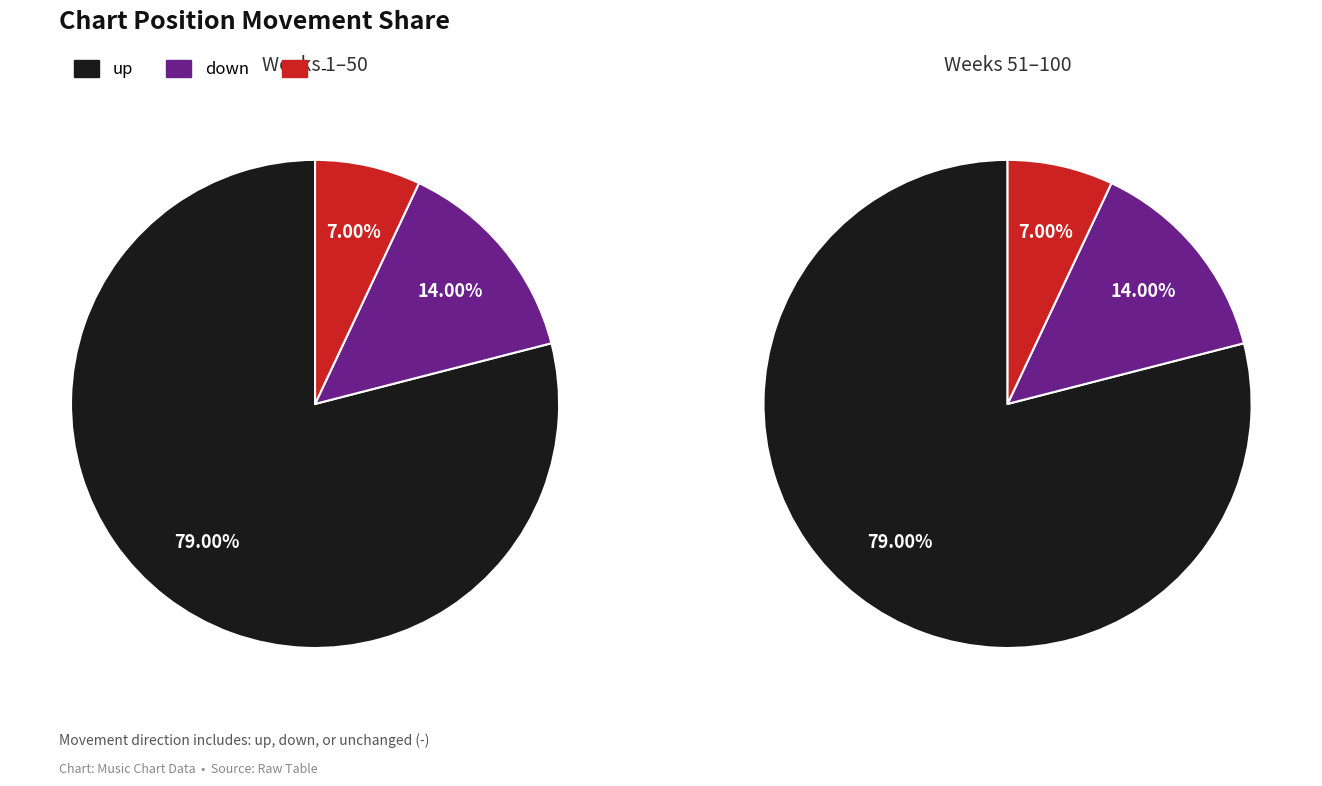

The down slice represents 25% of the pie. True or false?

False